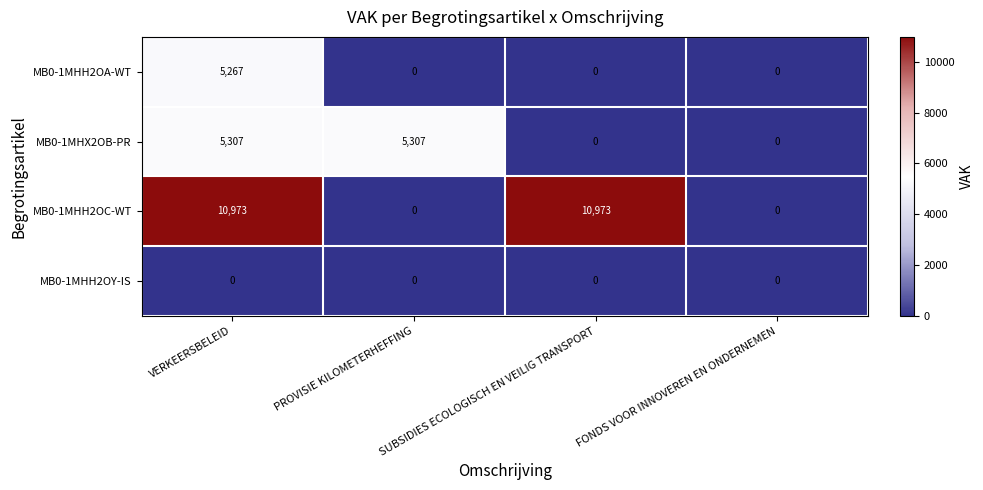

How many categories are shown in the chart?

4